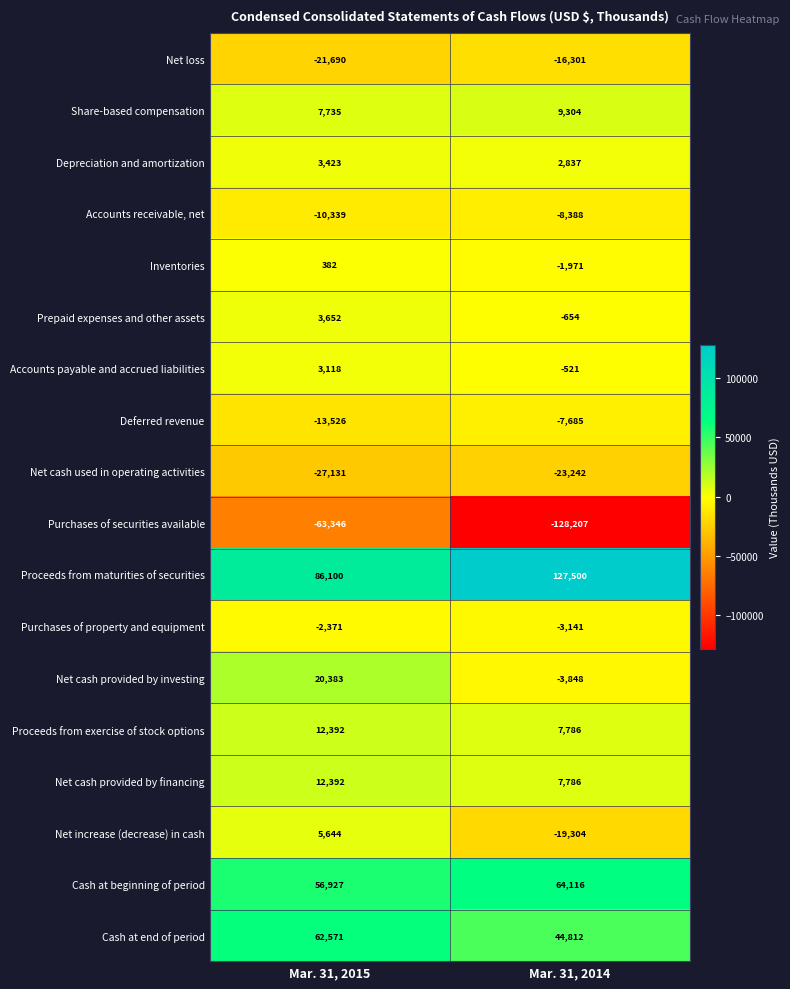

Which series has the largest total across all categories?

Proceeds from maturities of securities